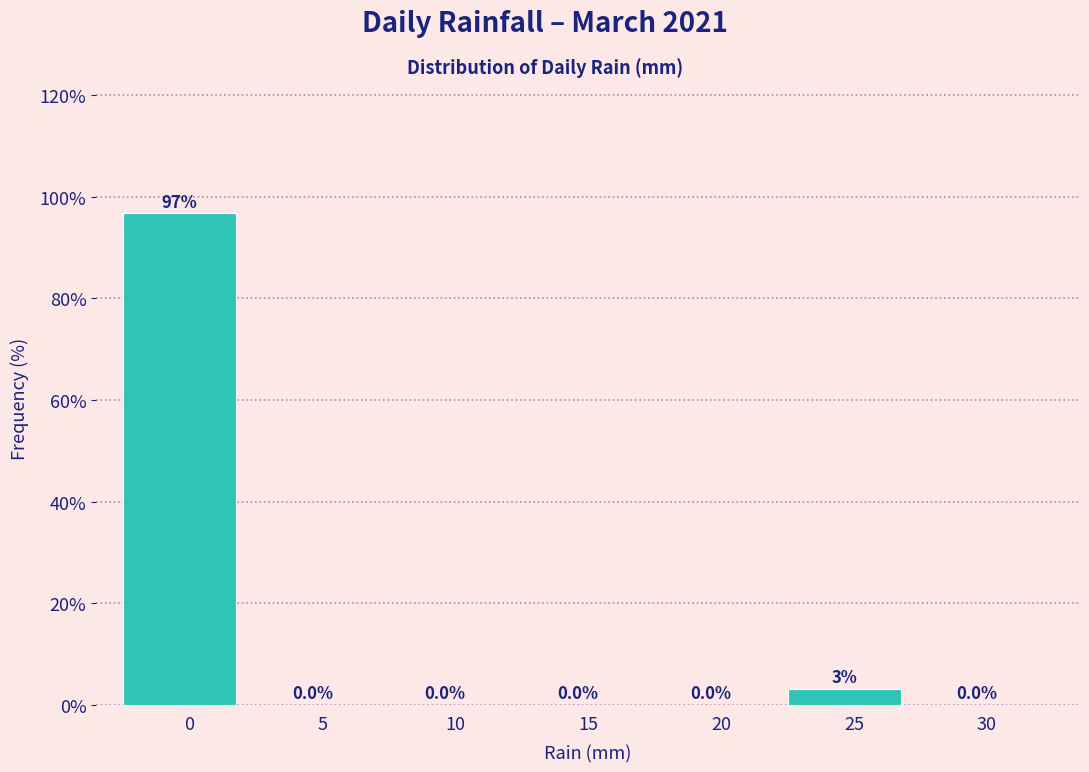

What is the greatest value displayed?

96.8